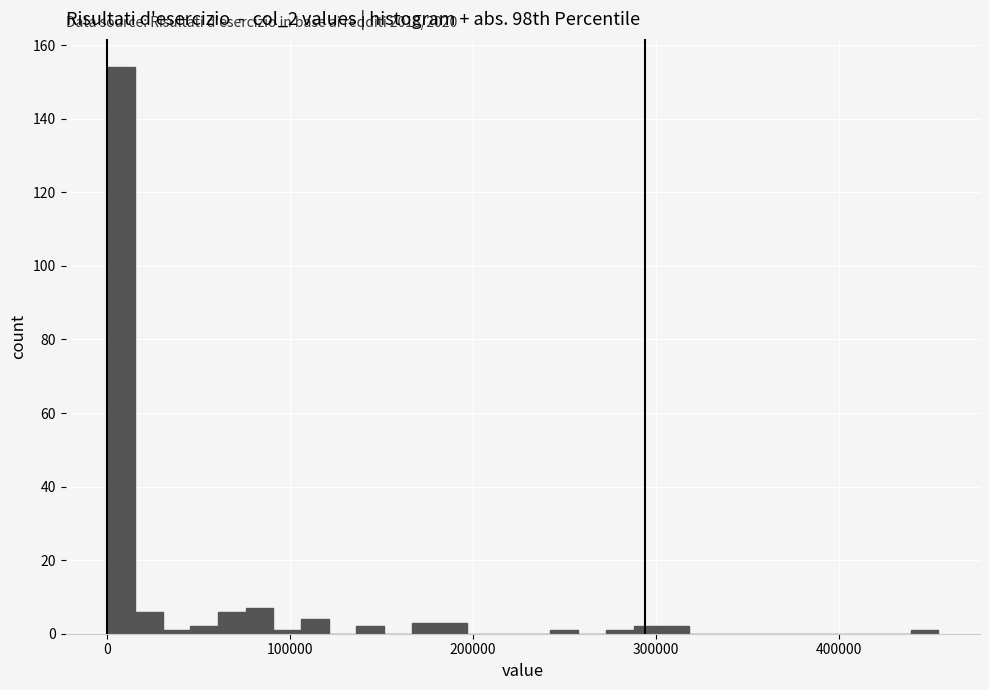

Read against the x-axis, roughly where is the centre of the tallest bar?

10000